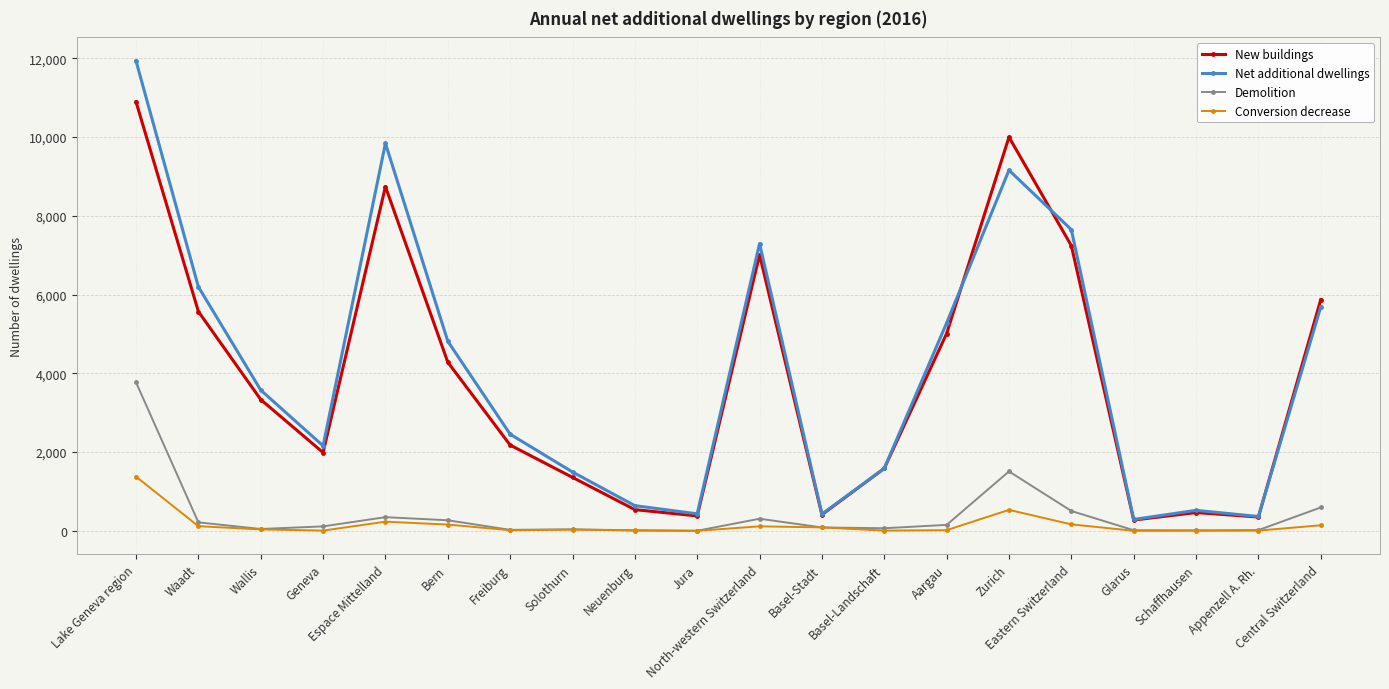

What is the sum of all Net additional dwellings values?

81803